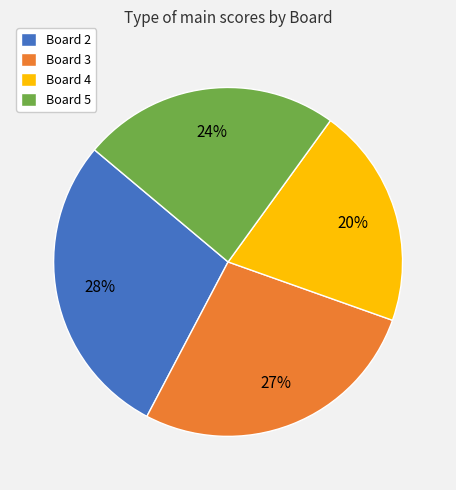

Is there a majority slice in this chart?

No